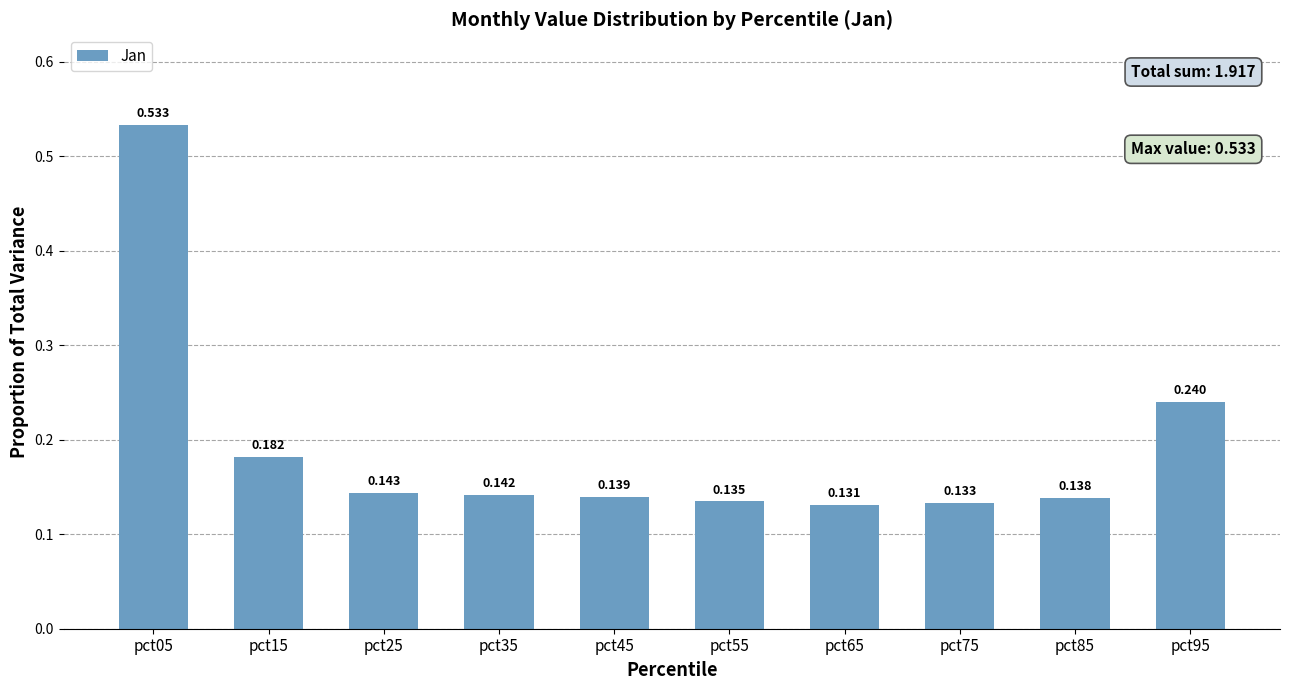

True or false: the data shows 0.1 at pct35.

False